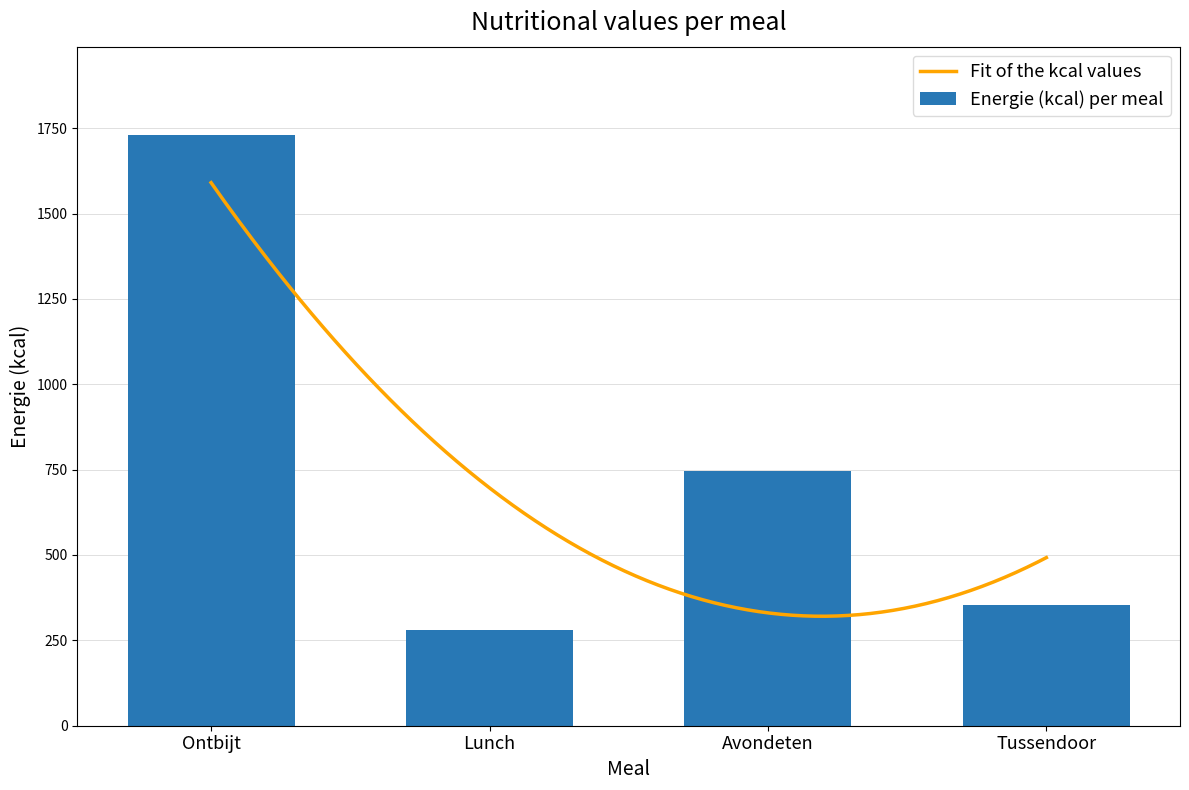

Rank the categories by Energie (kcal) value from lowest to highest.

Lunch, Tussendoor, Avondeten, Ontbijt